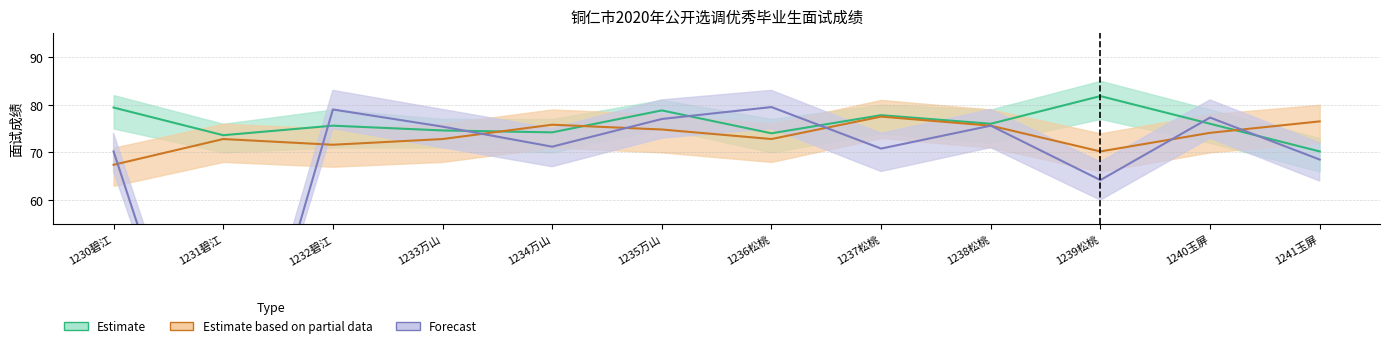

Does the chart display data point markers on the line(s)?

No